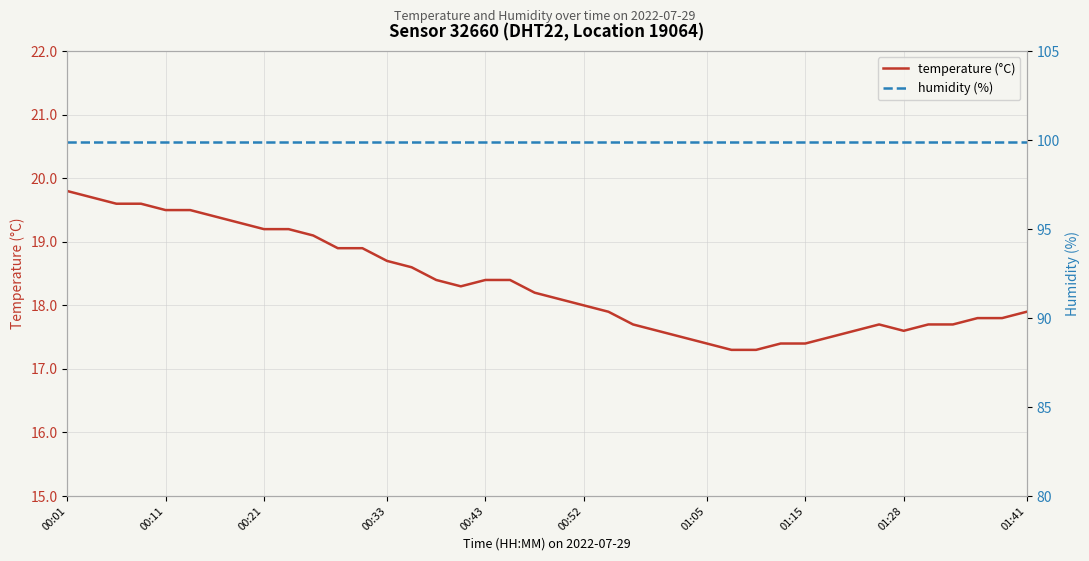

What is the minimum value for temperature (°C)?

17.3